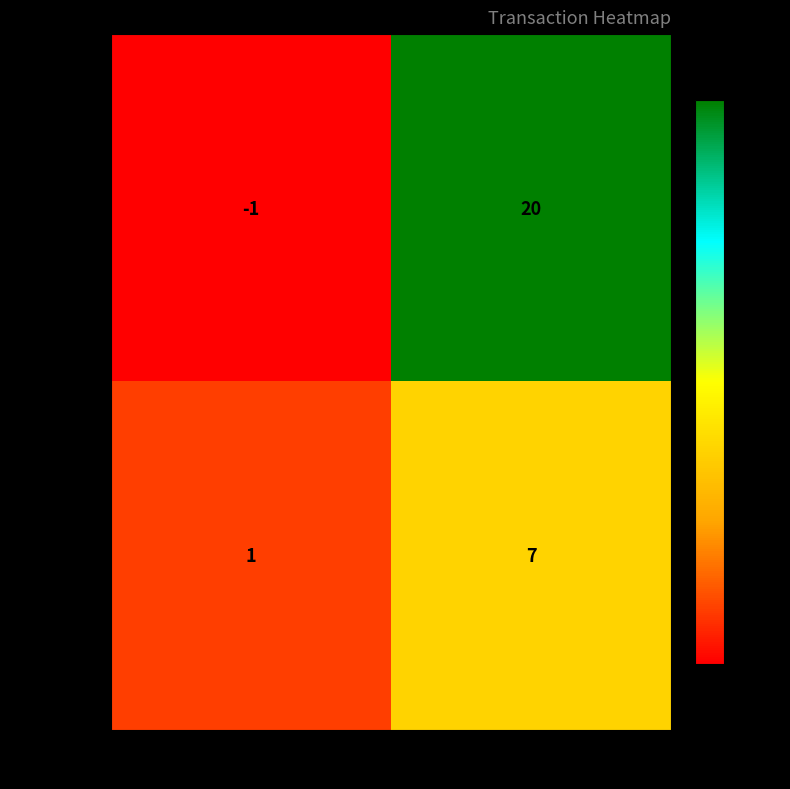

What is the average value of the 118be244… series?

10